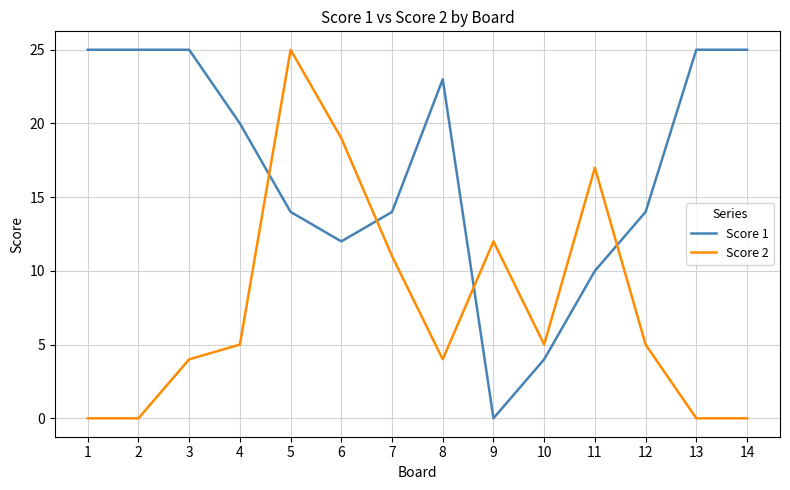

Between 5 and 7, which series saw the biggest shift?

Score 2